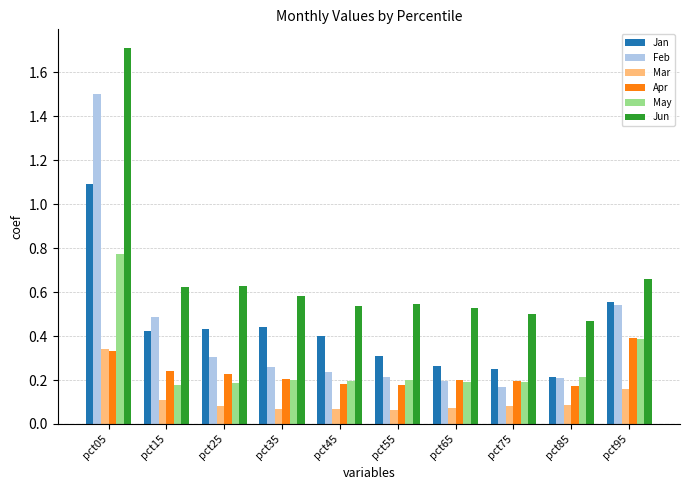

What are all the series names shown in the legend?

Jan, Feb, Mar, Apr, May, Jun